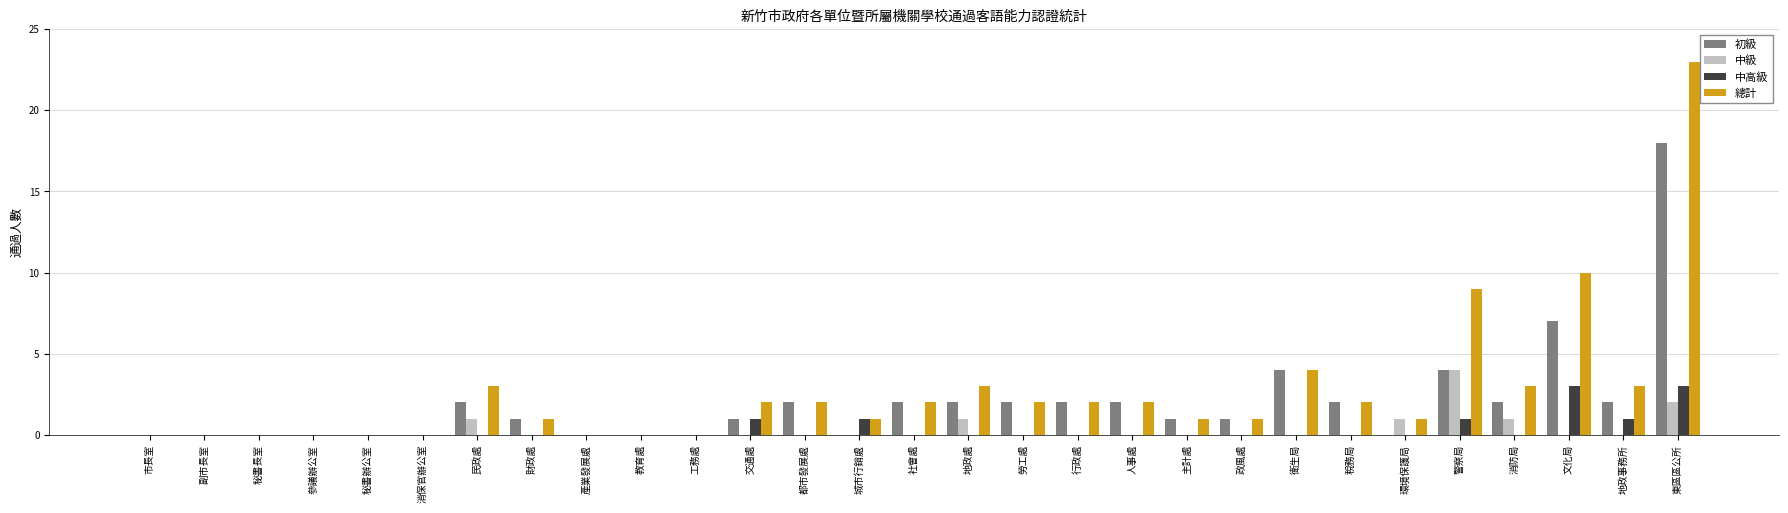

Is it true that 中高級 equals 1 at 地政事務所?

True